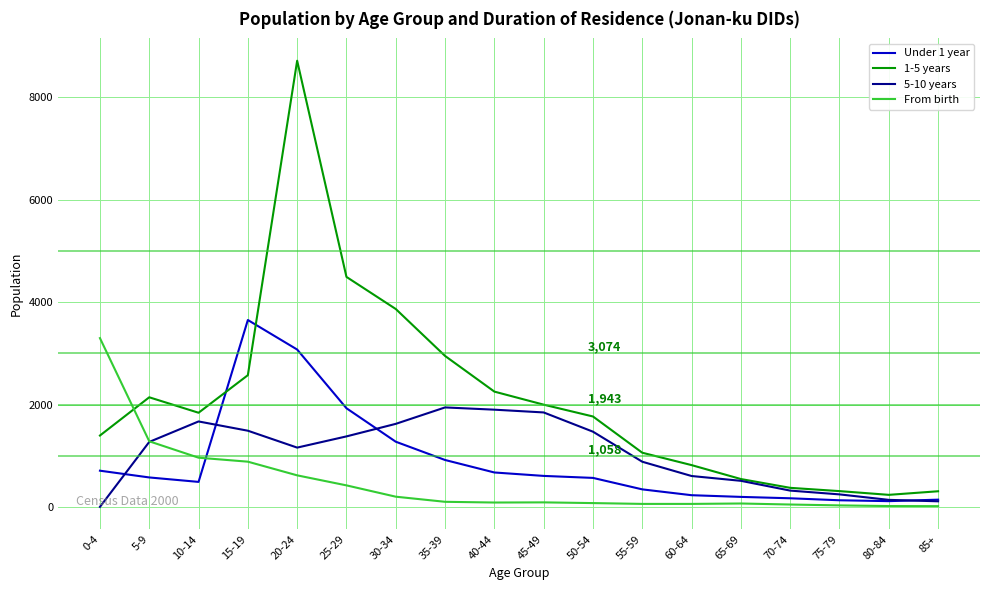

How many lines are shown in the chart?

4